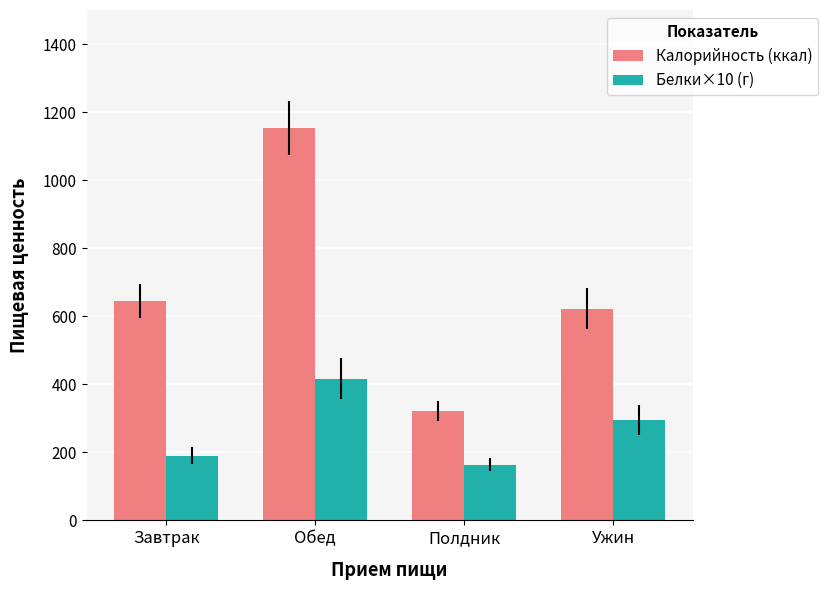

List the series in order of their overall mean, highest first.

Калорийность (ккал), Белки×10 (г)